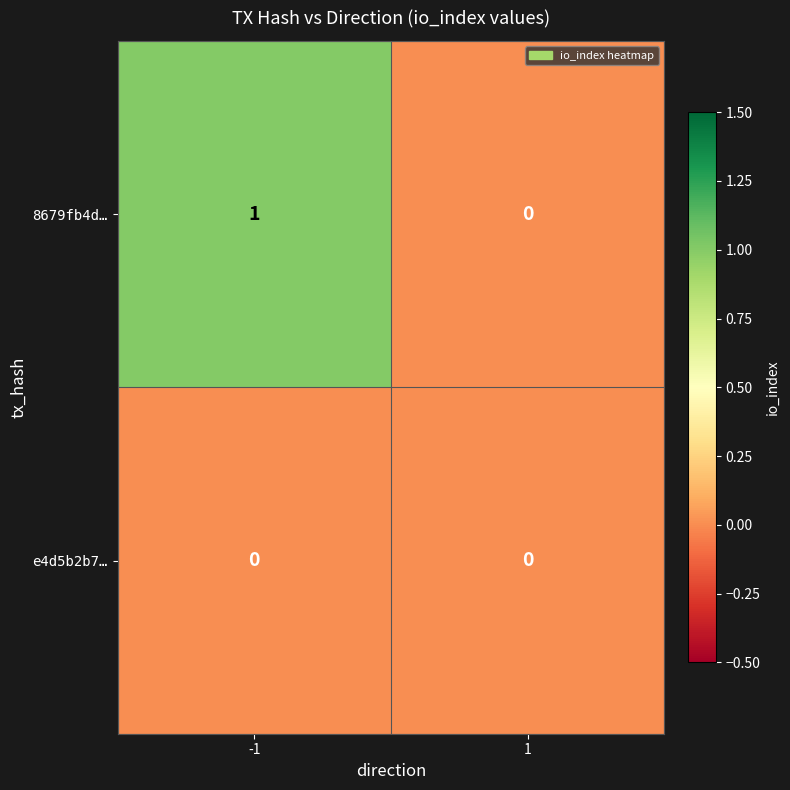

Which series has the largest total across all categories?

8679fb4d…